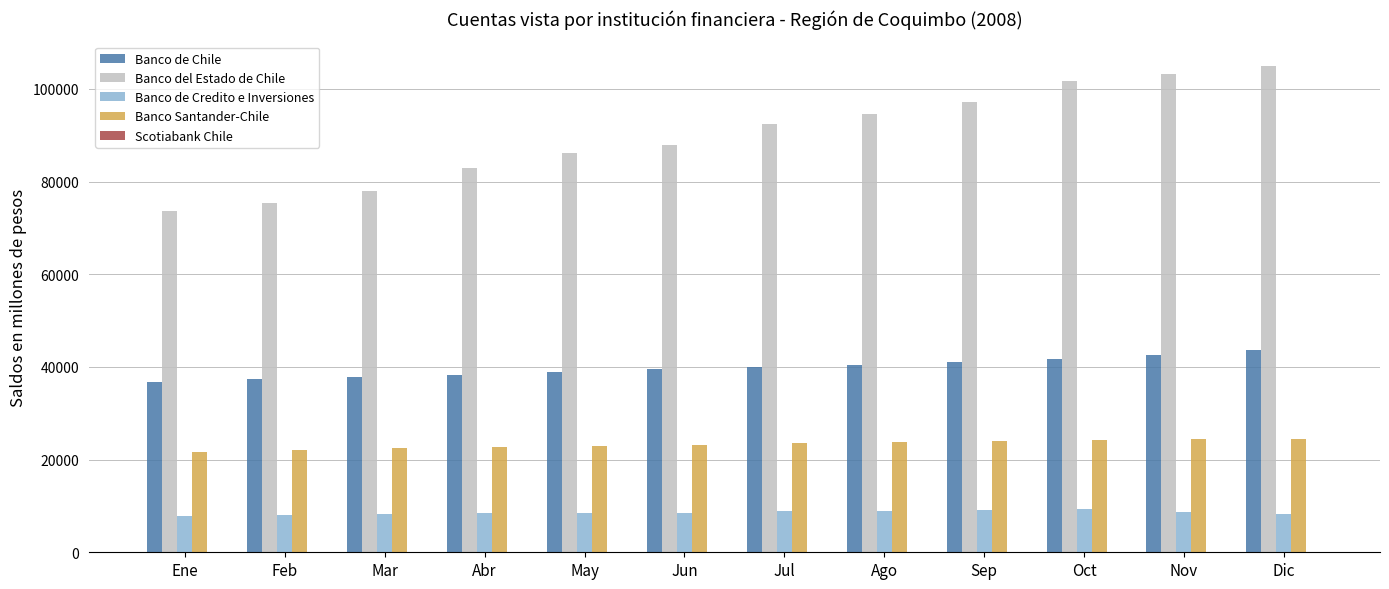

Is the value of Banco del Estado de Chile at Sep greater than the value of Banco Santander-Chile at Abr?

Yes